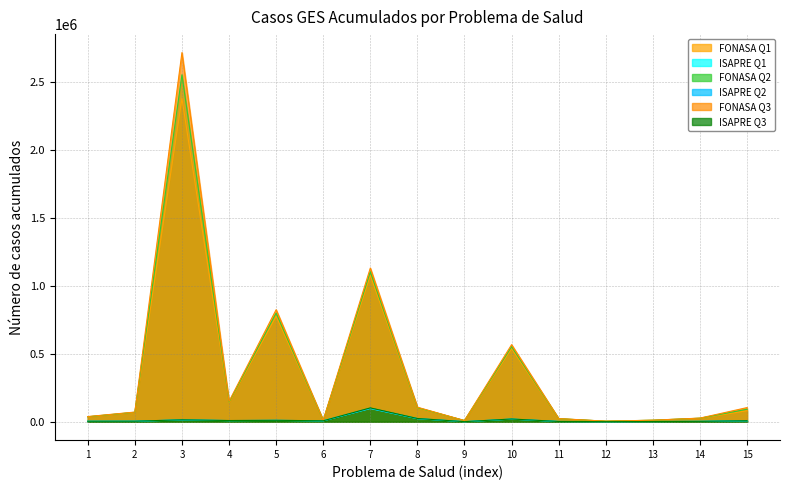

What is the minimum value for FONASA Q1?

3729